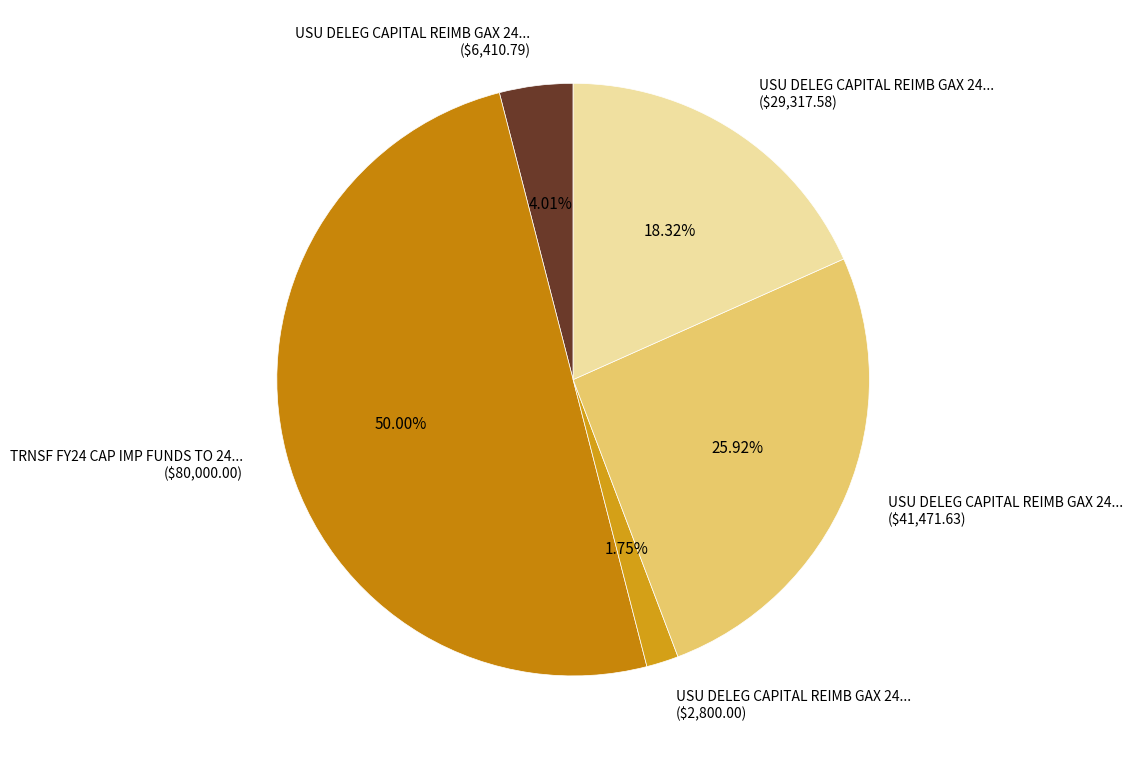

Does any single category account for the majority?

No